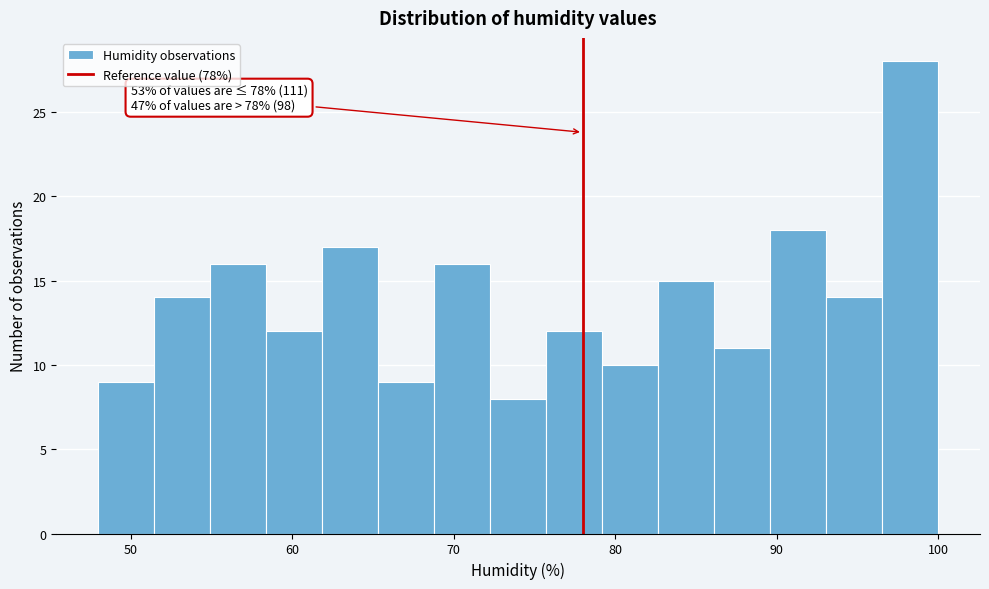

Read against the x-axis, roughly where is the centre of the tallest bar?

98